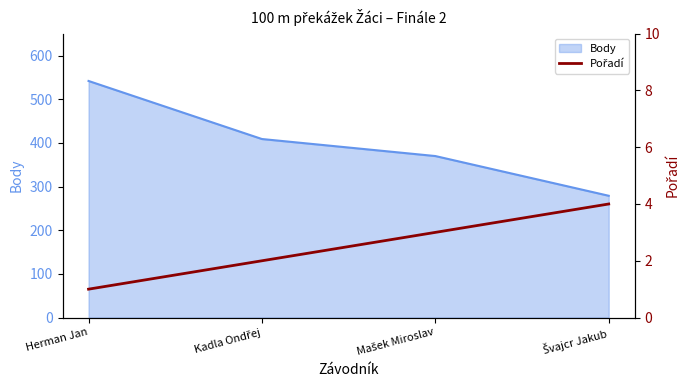

True or false: Body has more than 0 interior local peaks.

False